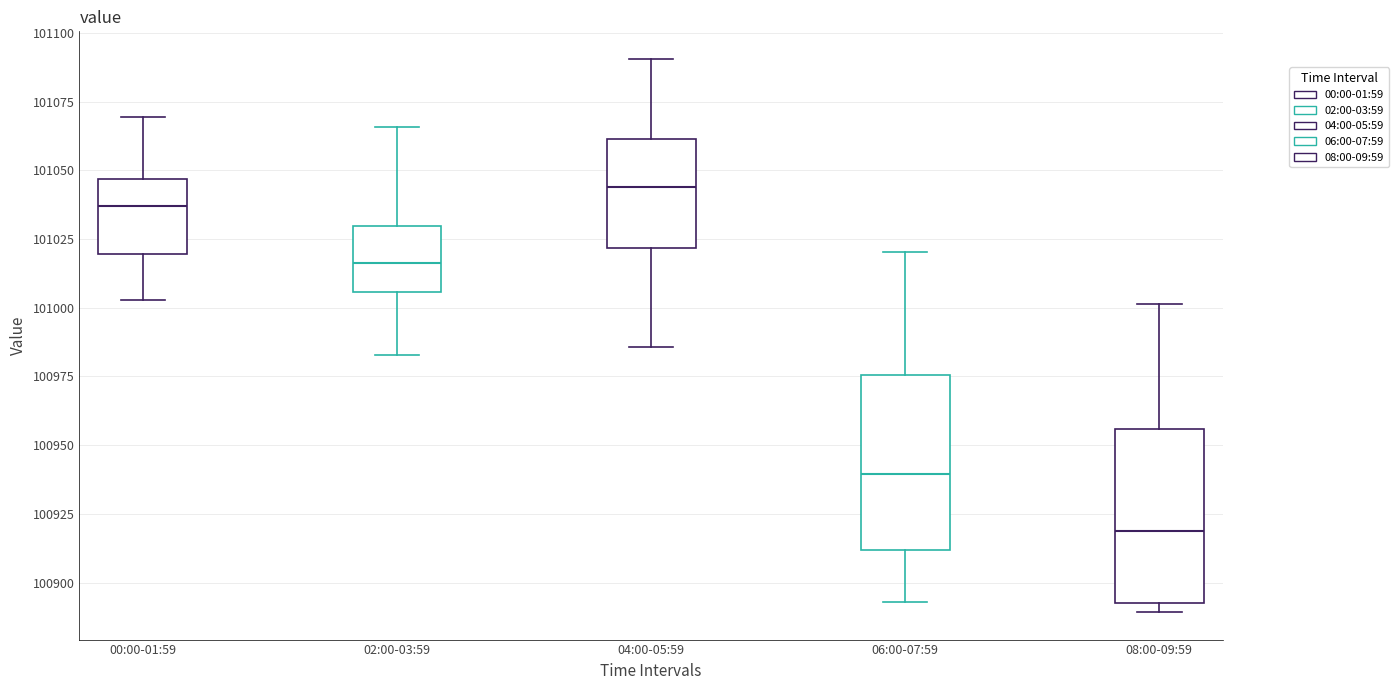

Reading left to right, transcribe this box plot: for each box, give where its median line is, the range the box spans, and where its two whiskers end, as read against the y-axis. The values are not printed on the chart, so give them approximately, as read against the axis.

00:00-01:59: median 101035, box 101020 to 101045, whiskers 101005 to 101070
02:00-03:59: median 101015, box 101005 to 101030, whiskers 100985 to 101065
04:00-05:59: median 101045, box 101020 to 101060, whiskers 100985 to 101090
06:00-07:59: median 100940, box 100910 to 100975, whiskers 100895 to 101020
08:00-09:59: median 100920, box 100895 to 100955, whiskers 100890 to 101000